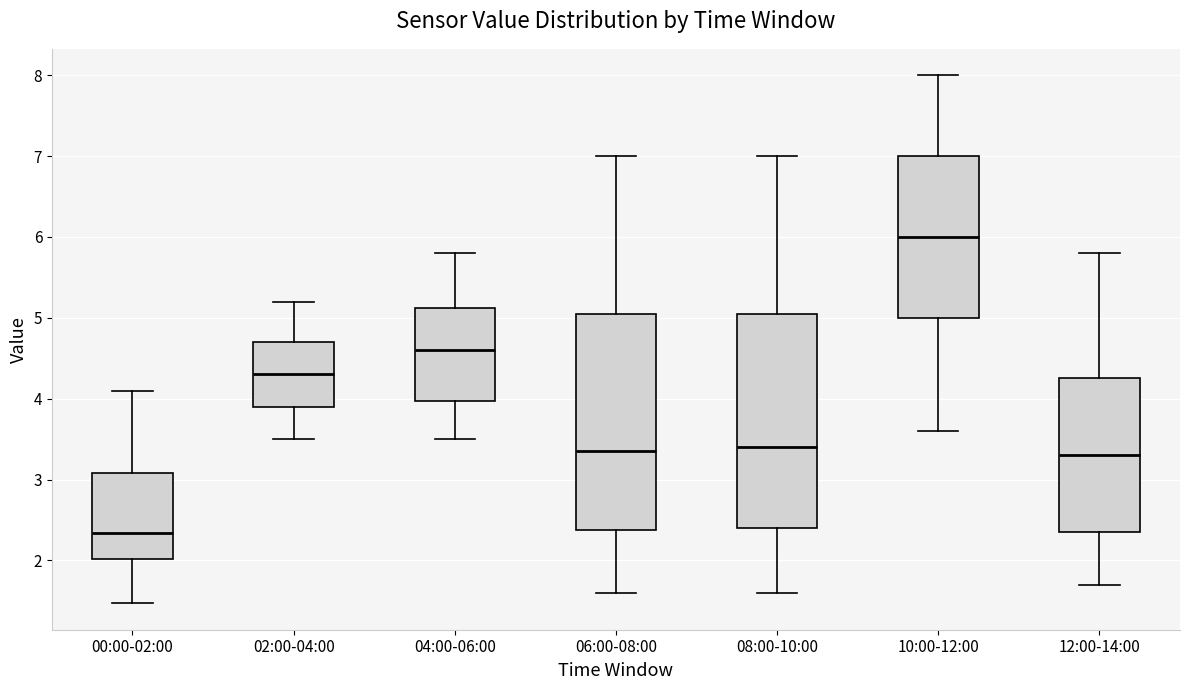

Where does the upper whisker of the box for 02:00-04:00 end on the y-axis? The values are not printed on the chart, so give them approximately, as read against the axis.

5.2